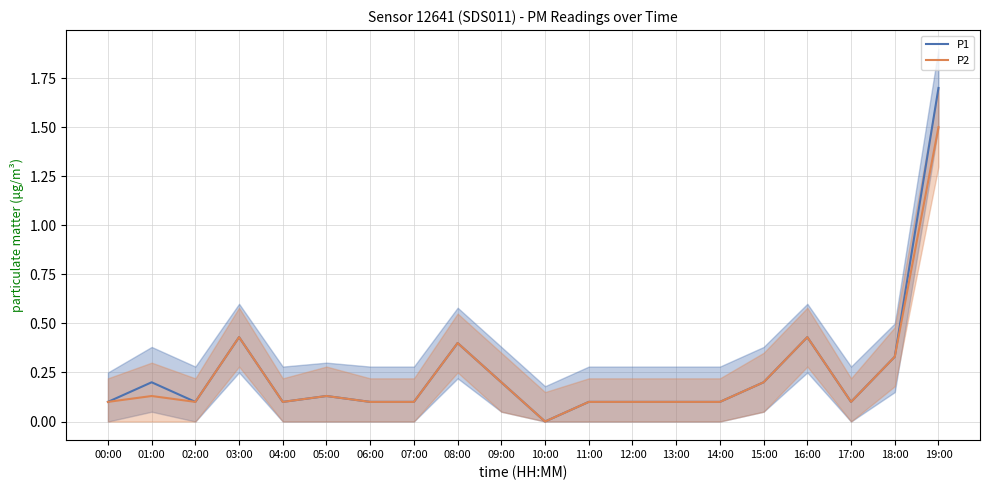

At which label is P2 closest to 0?

10:00